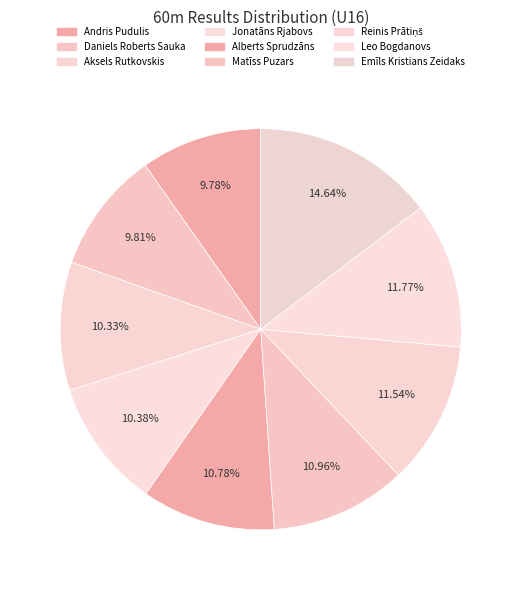

Rank the categories by value from lowest to highest.

Andris Pudulis, Daniels Roberts Sauka, Aksels Rutkovskis, Jonatāns Rjabovs, Alberts Sprudzāns, Matīss Puzars, Reinis Prātiņš, Leo Bogdanovs, Emīls Kristians Zeidaks